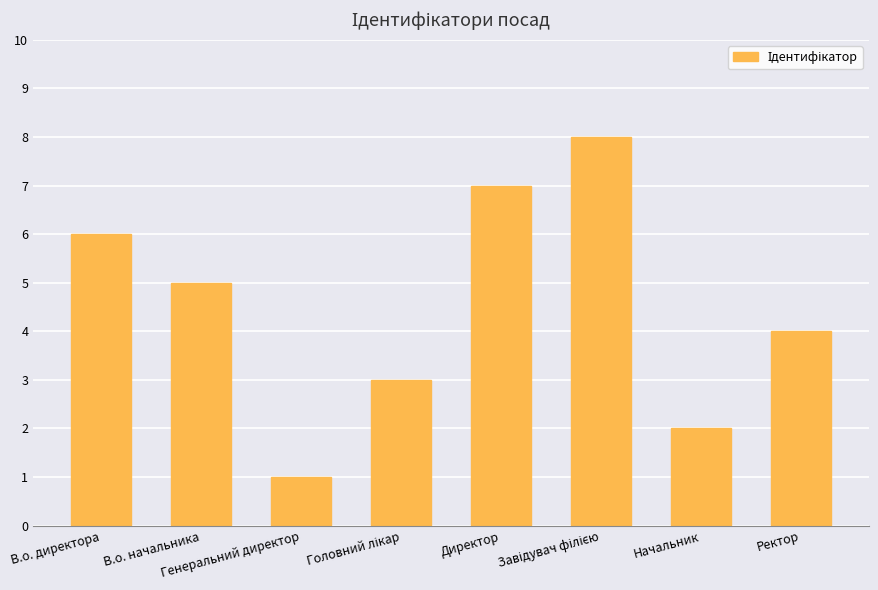

The value at Начальник is 2. True or false?

True